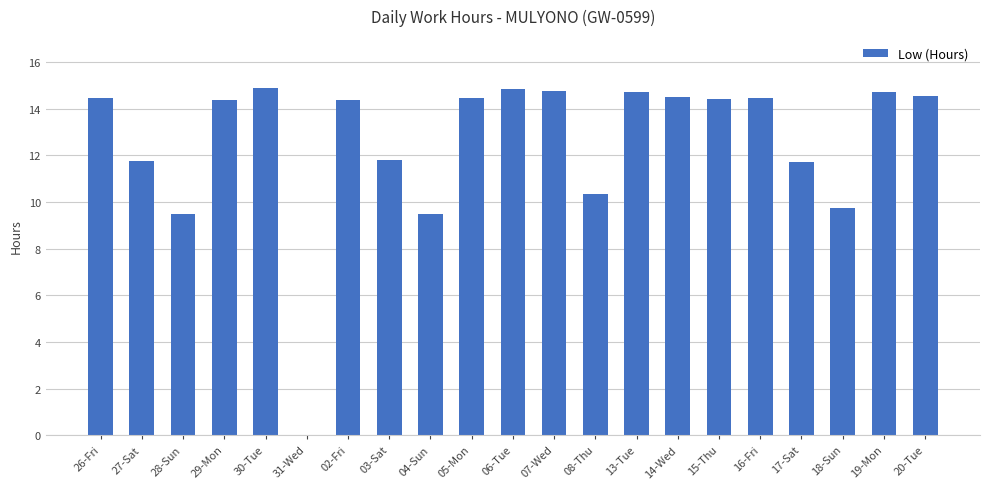

What is the maximum value shown in the chart?

14.9